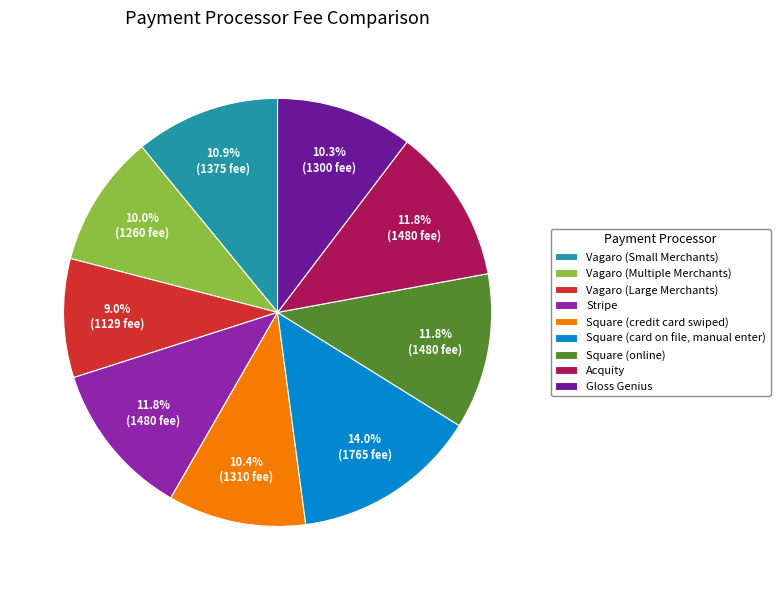

Between Square (card on file, manual enter) and Gloss Genius, which is larger?

Square (card on file, manual enter)